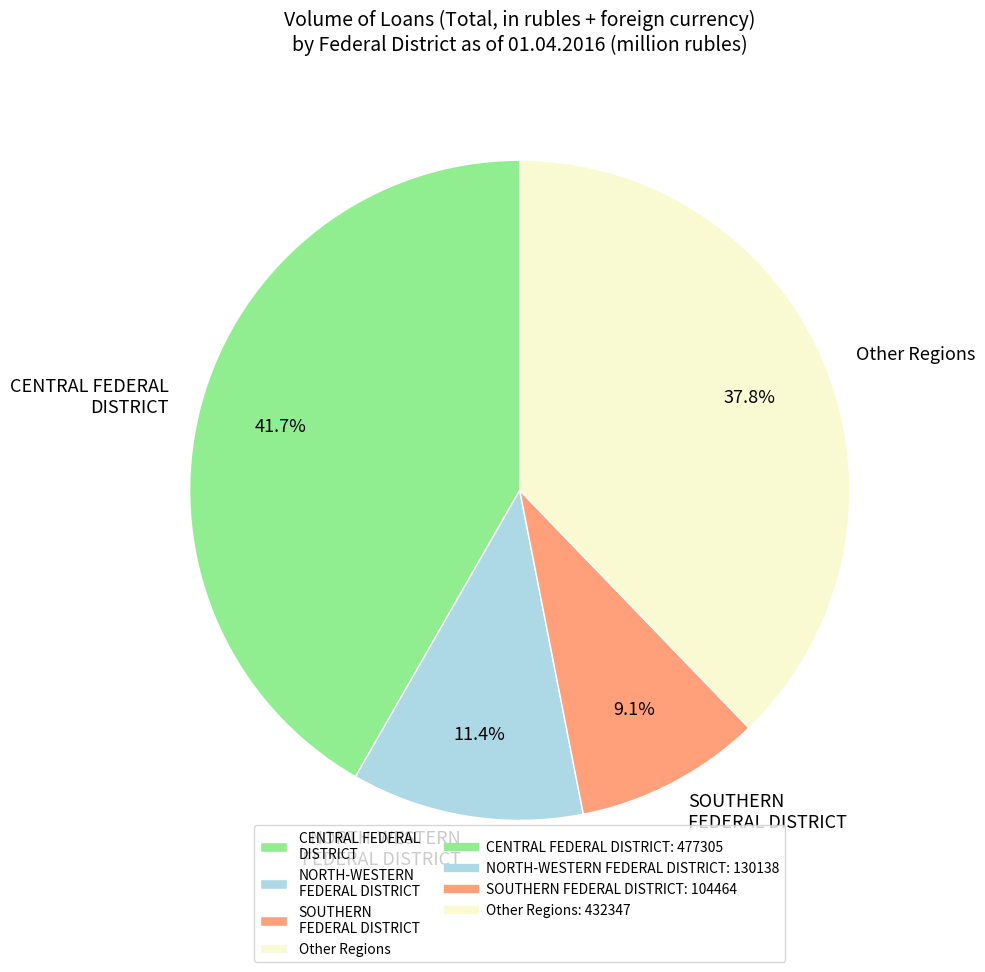

Does any single category account for the majority?

No